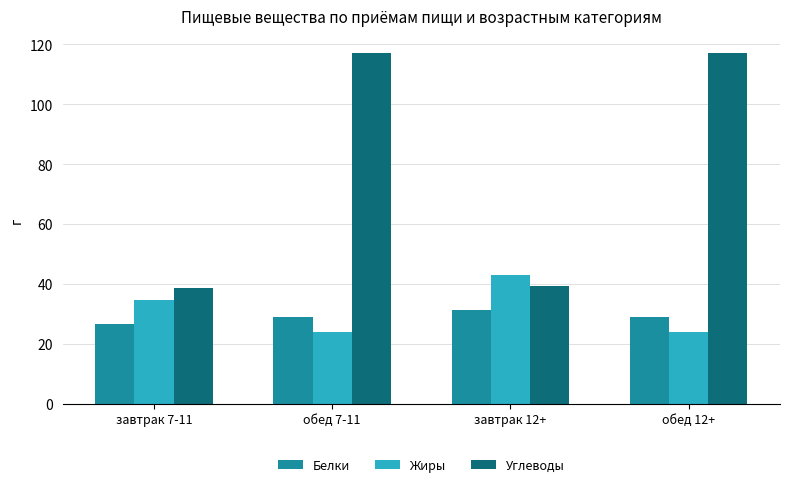

Is the value of Жиры at обед 12+ greater than the value of Углеводы at завтрак 12+?

No